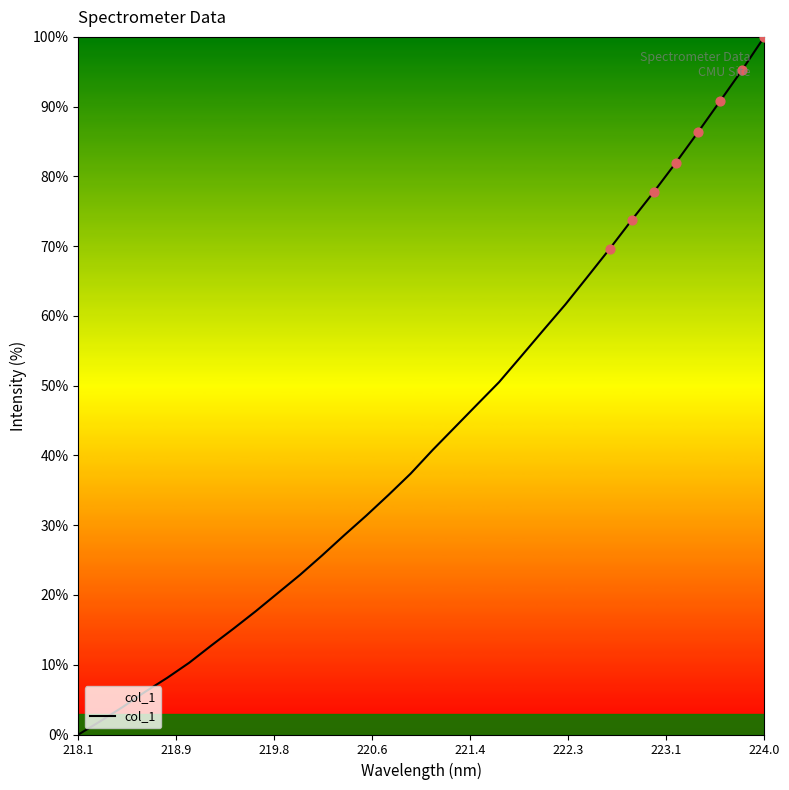

What is the maximum value shown in the chart?

100.0